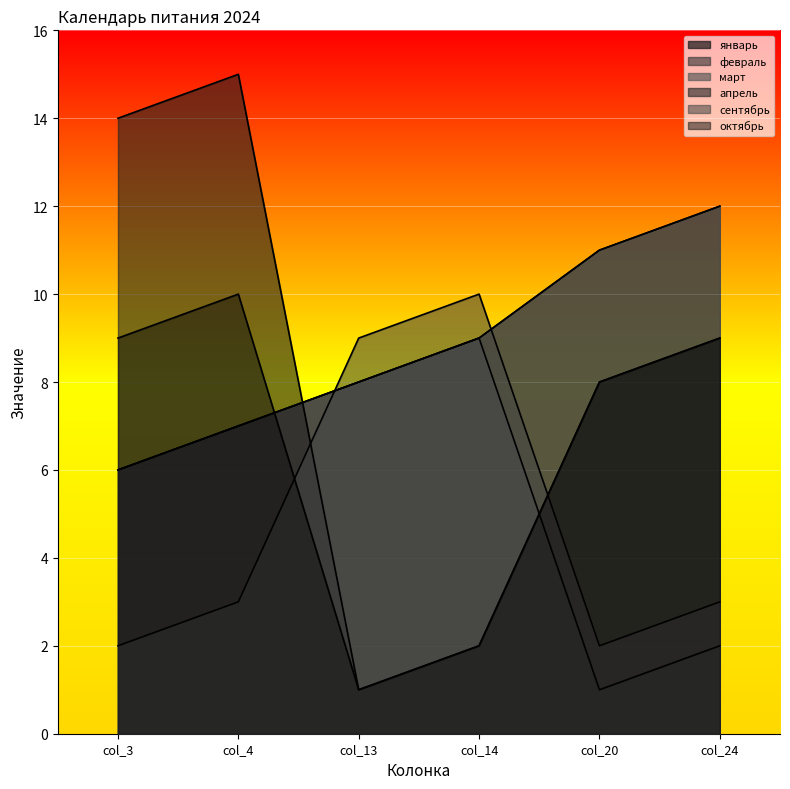

What is the difference between the highest and lowest values at col_4?

12